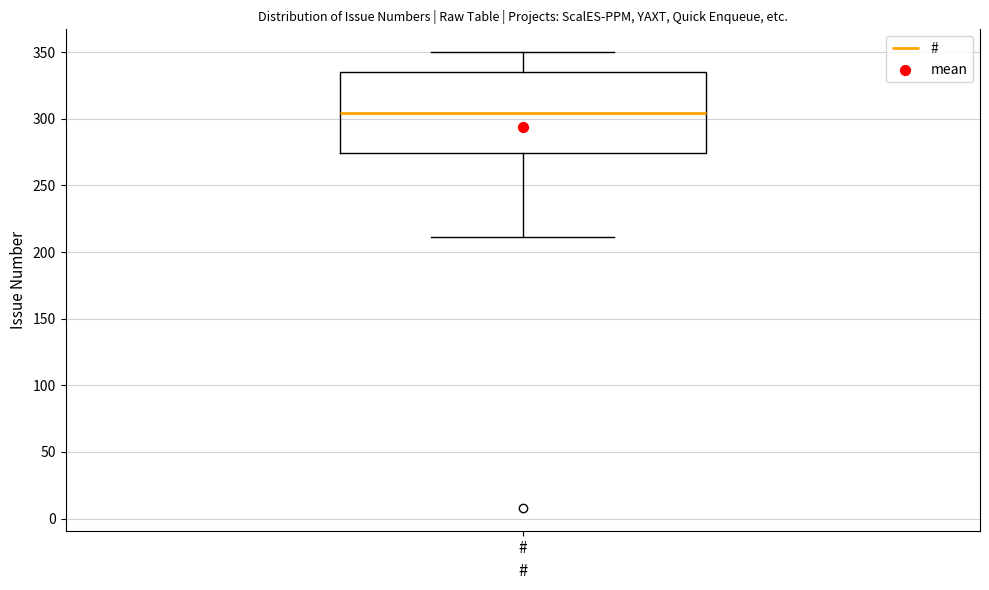

Where is the upper edge of the box for # on the y-axis? The values are not printed on the chart, so give them approximately, as read against the axis.

335